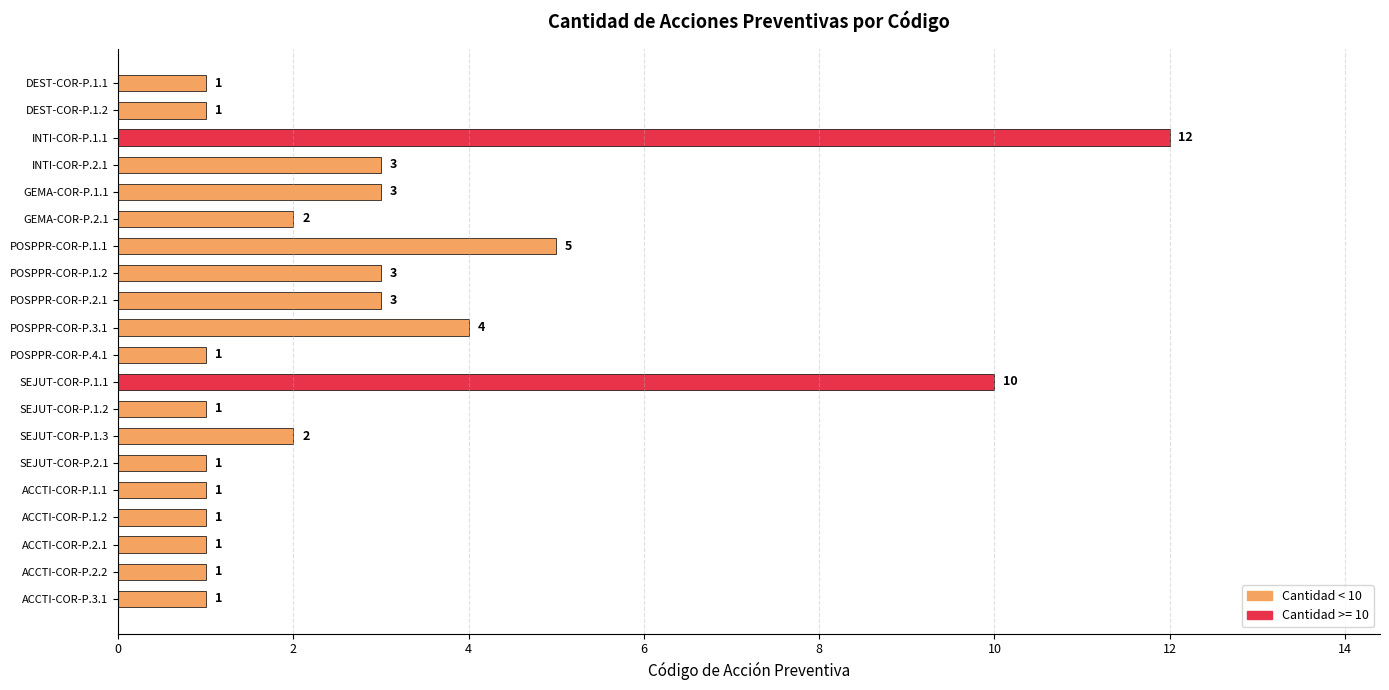

Where is the data nearest to the value 6?

POSPPR-COR-P.1.1